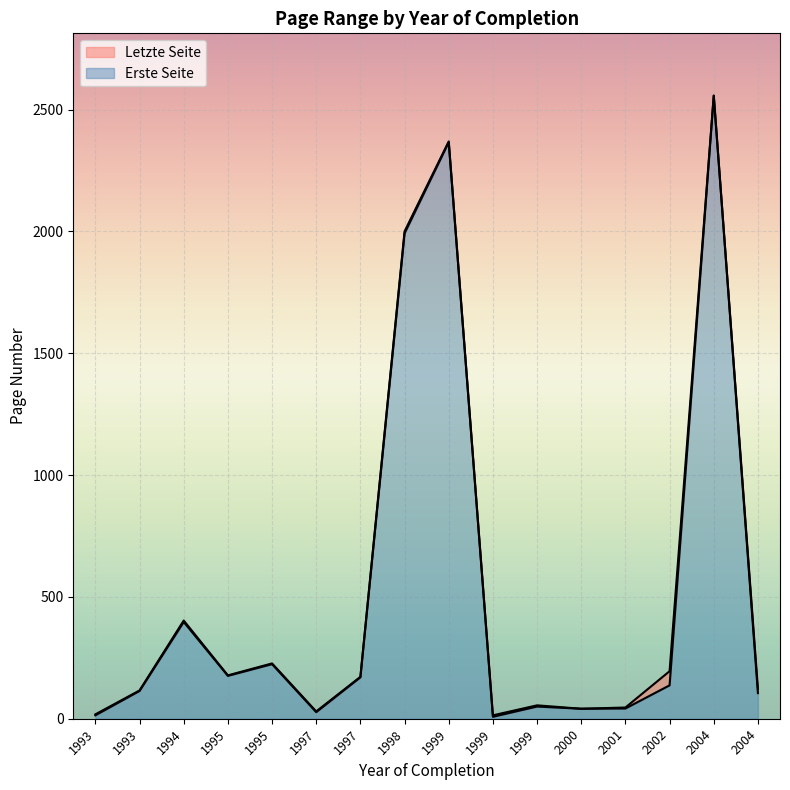

What is the maximum value for Letzte Seite?

2557